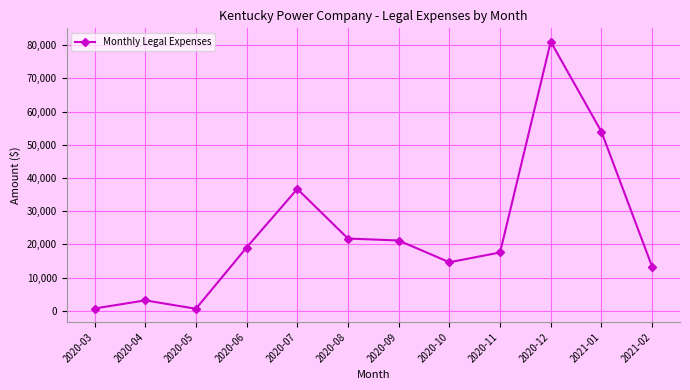

What is the value of the 11th point from the left?

53932.3